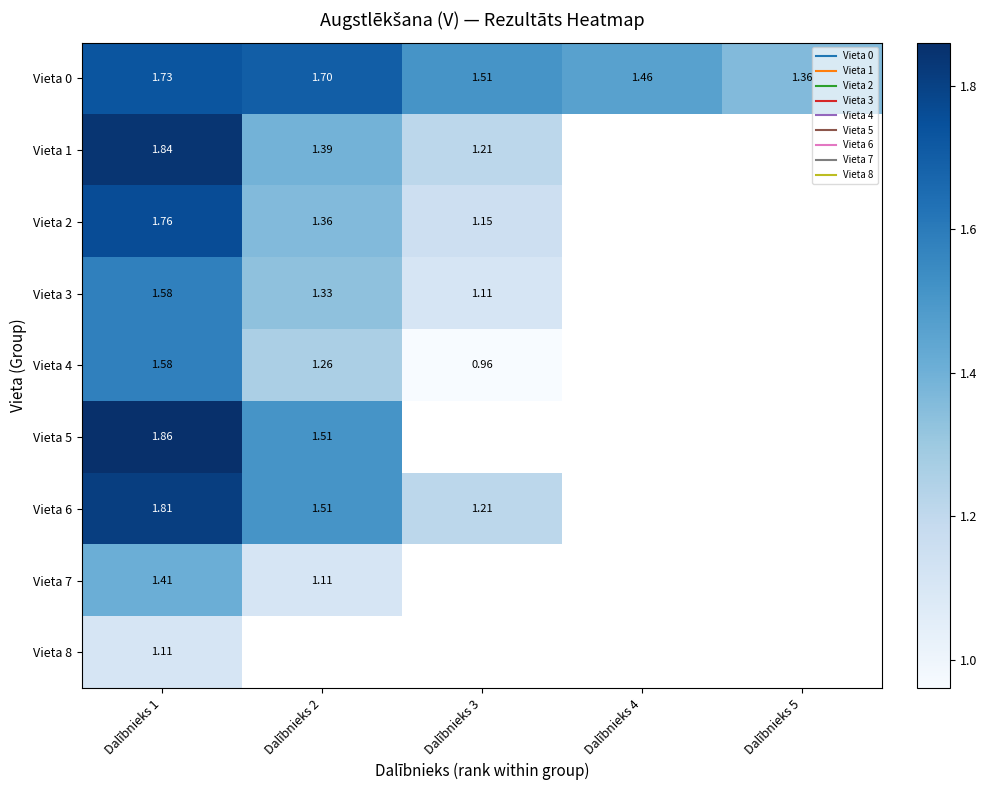

Which series has the largest range (max minus min)?

Vieta 1